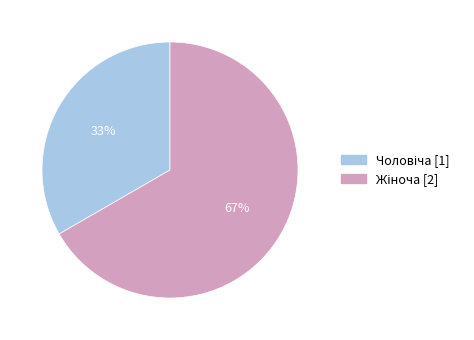

Count the number of slices in the pie.

2